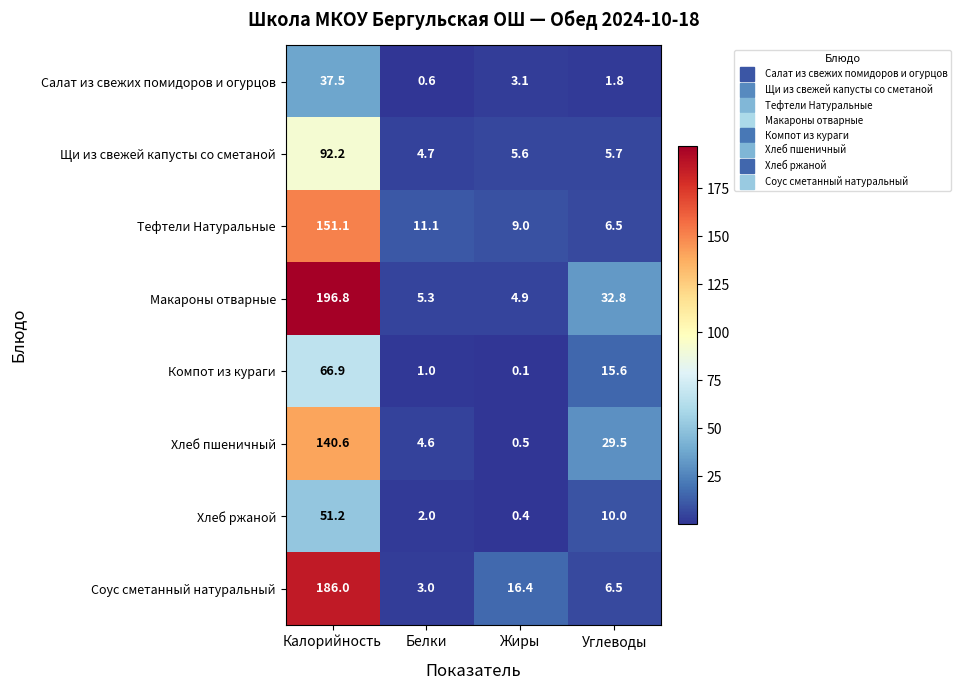

Rank the series at Белки from lowest to highest value.

Салат из свежих помидоров и огурцов, Компот из кураги, Хлеб ржаной, Соус сметанный натуральный, Хлеб пшеничный, Щи из свежей капусты со сметаной, Макароны отварные, Тефтели Натуральные